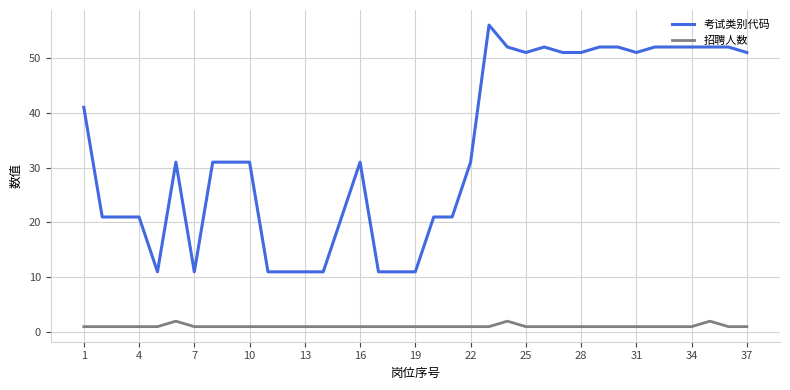

Which series has the largest total across all categories?

考试类别代码